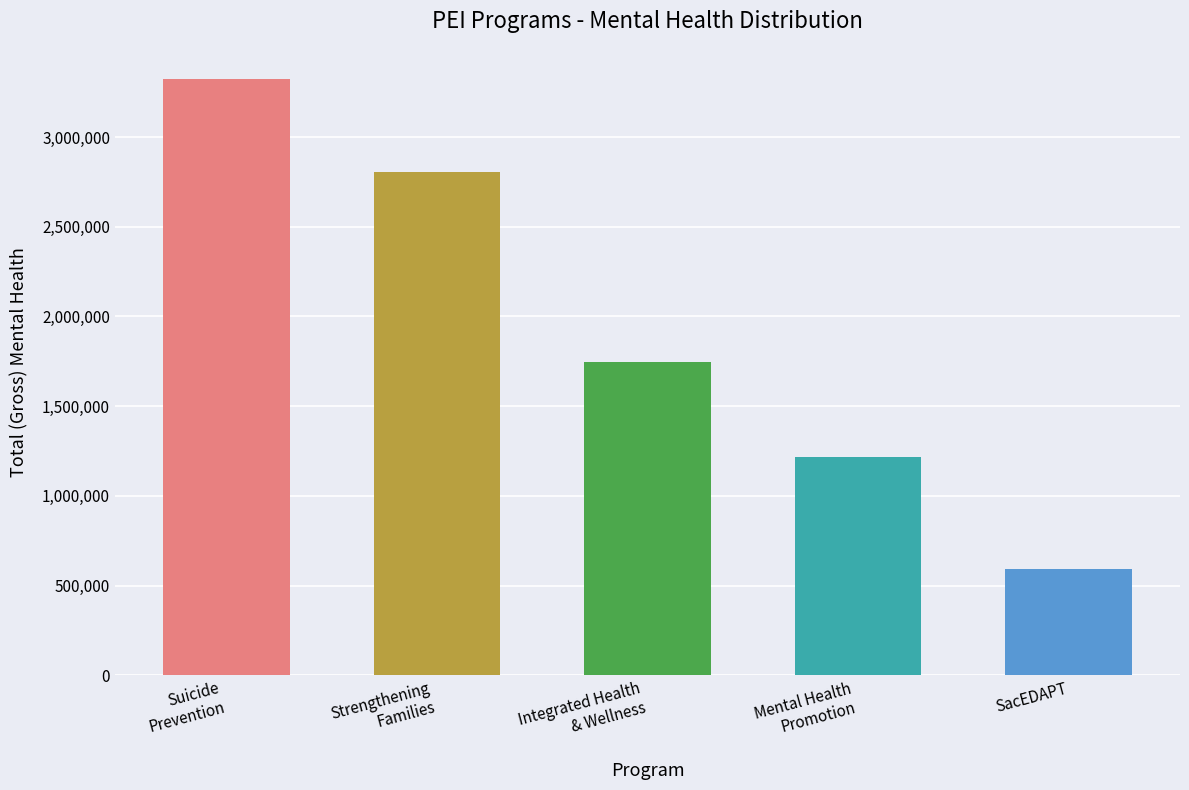

What is the label of the 4th bar from the right?

Strengthening
Families